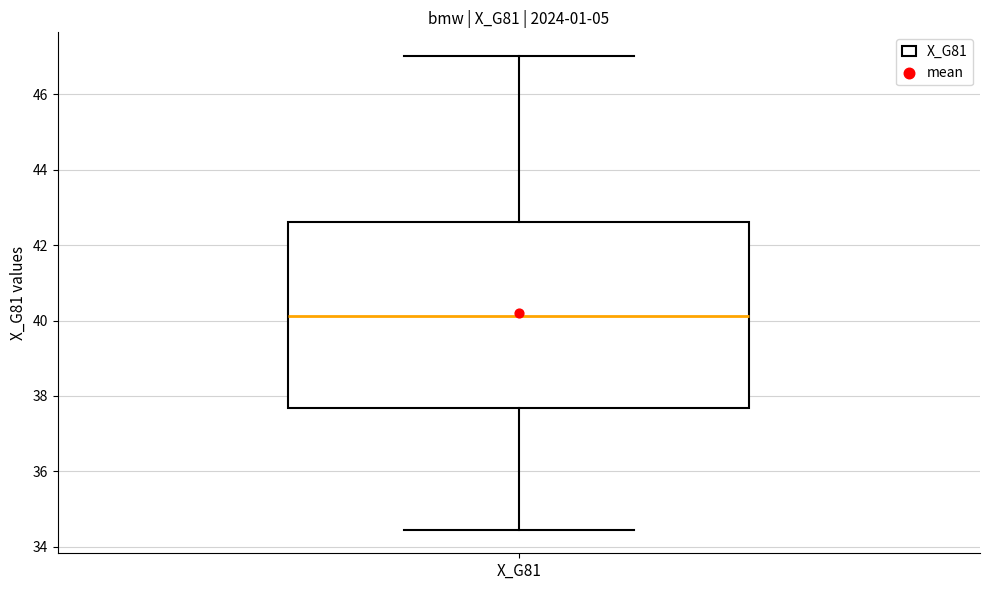

Read this box plot against the y-axis: the position of the median line, the range covered by the box, and the ends of both whiskers. The values are not printed on the chart, so give them approximately, as read against the axis.

median 40.2, box 37.6 to 42.6, whiskers 34.4 to 47.0